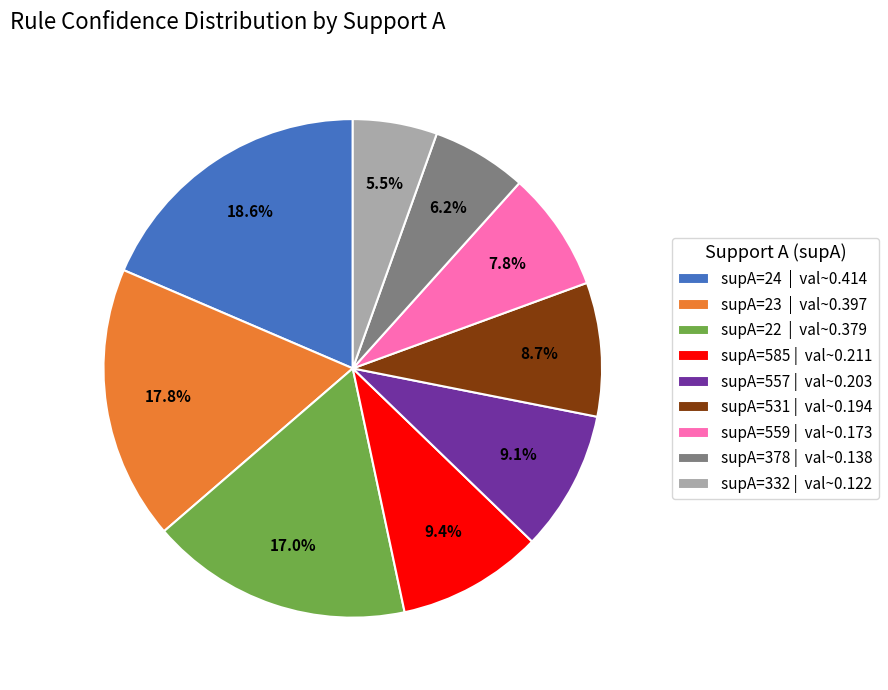

Is there any slice that represents more than half of the pie?

No